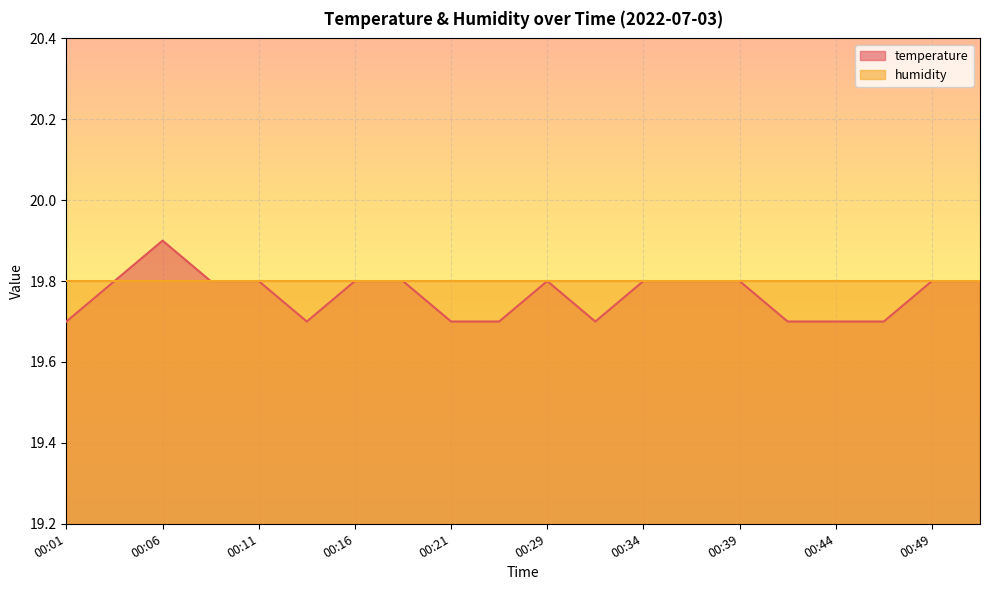

How many points are higher than both their immediate neighbors (excluding endpoints)?

2